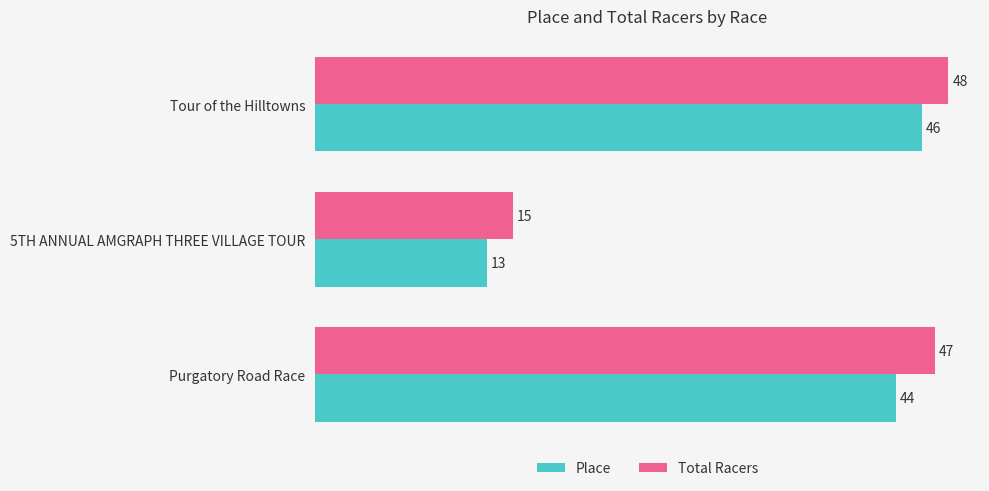

The value of Place at 5TH ANNUAL AMGRAPH THREE VILLAGE TOUR is 22. True or false?

False